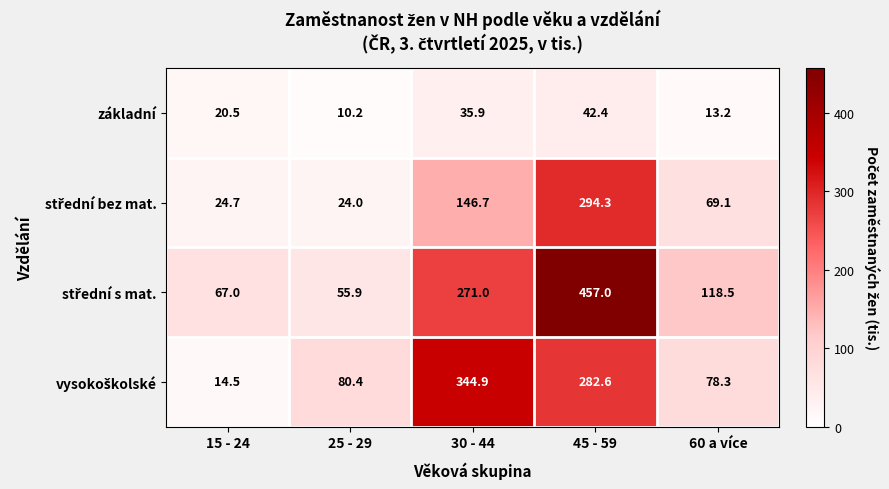

At how many categories does at least one series exceed 146?

2